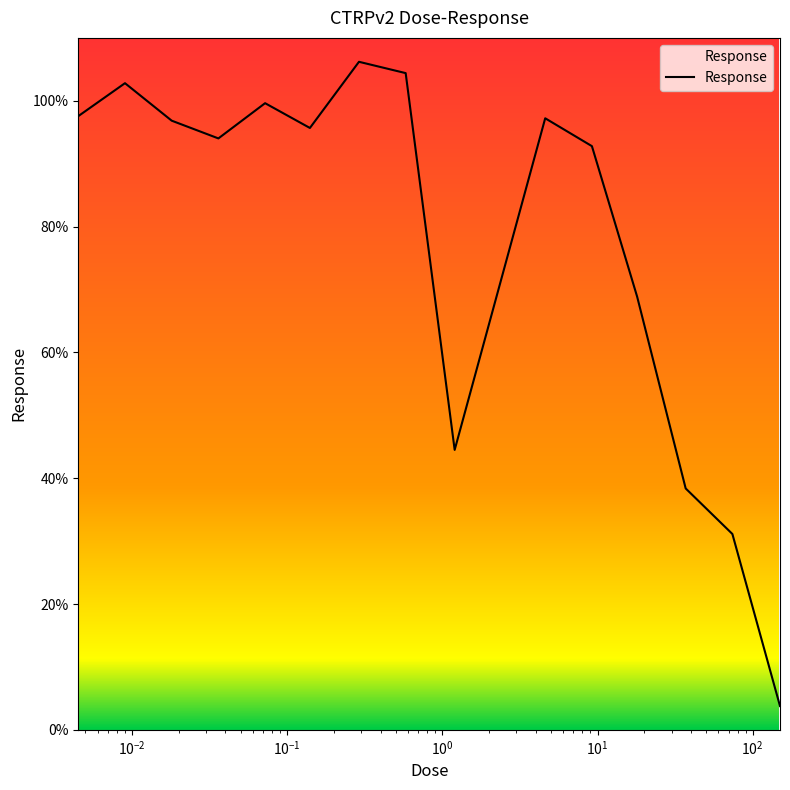

What is the greatest value displayed?

106.2